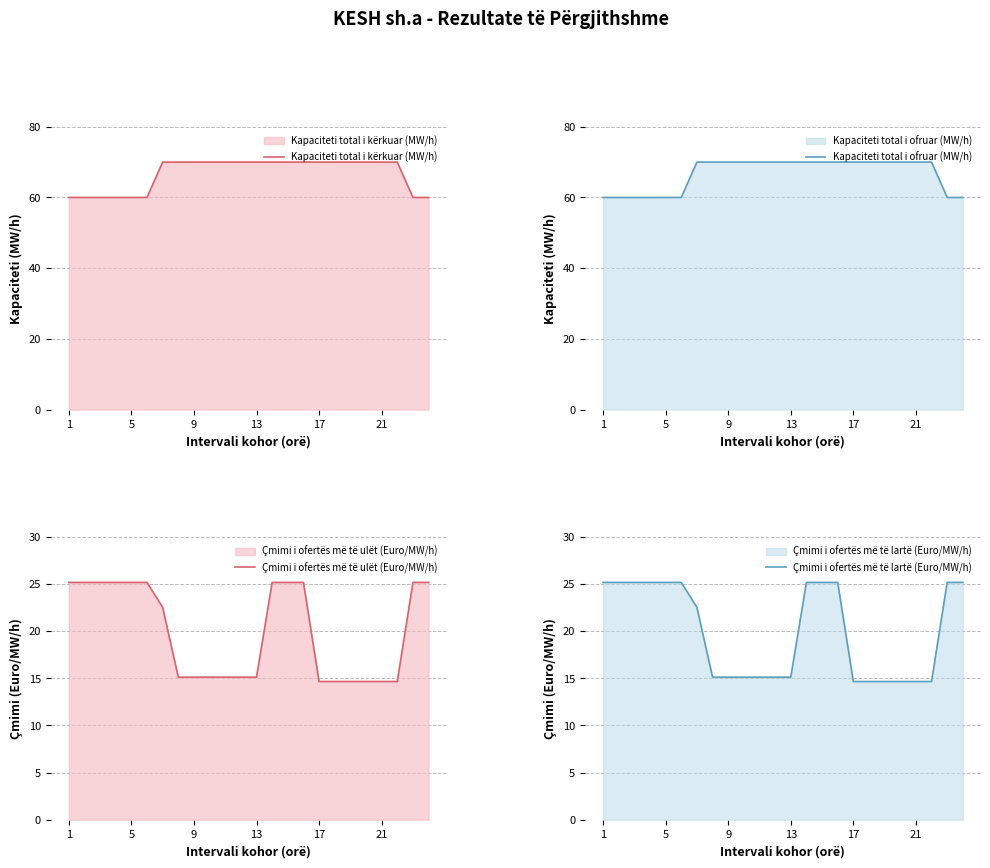

How many data points in Çmimi i ofertës më të ulët (Euro/MW/h) are above 22?

12